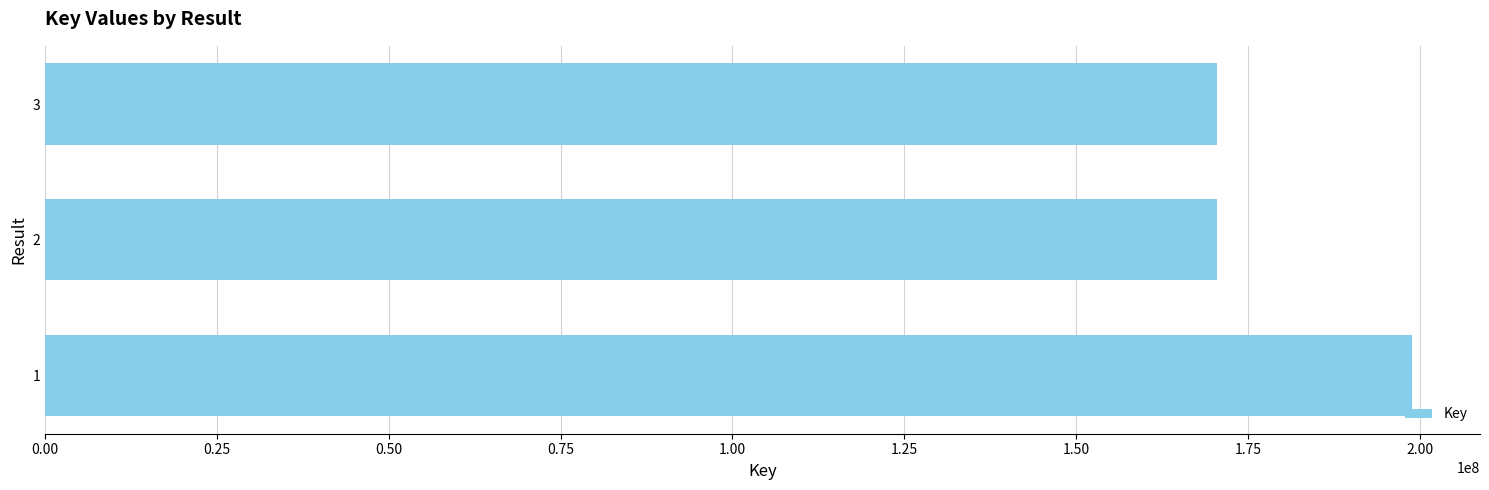

What is the greatest value displayed?

198815909